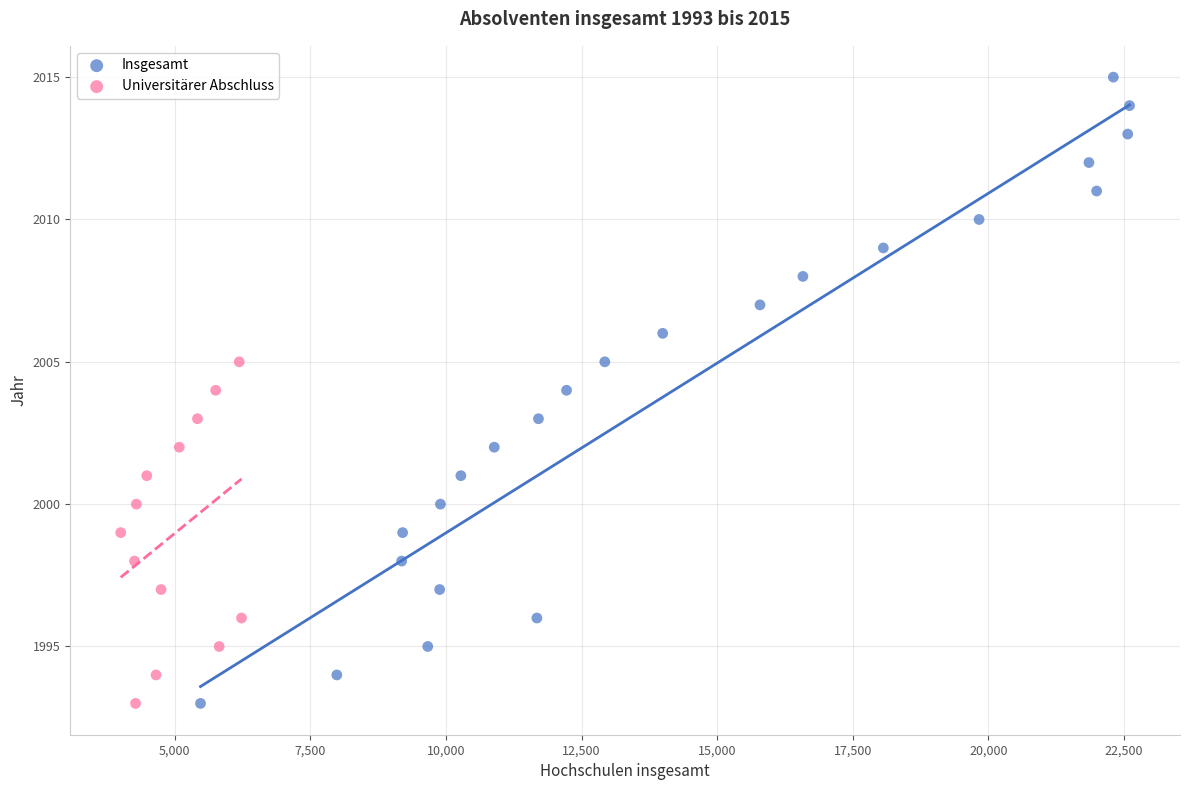

Which series contains the highest Y value?

Insgesamt